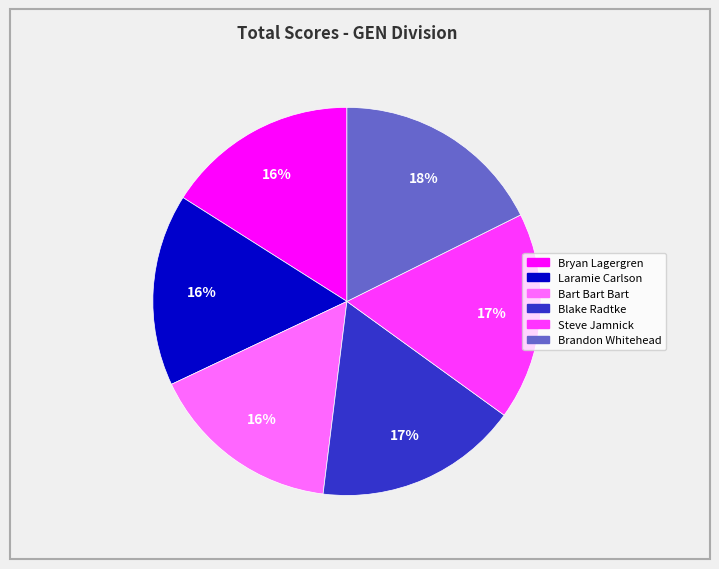

Is there any slice that represents more than half of the pie?

No